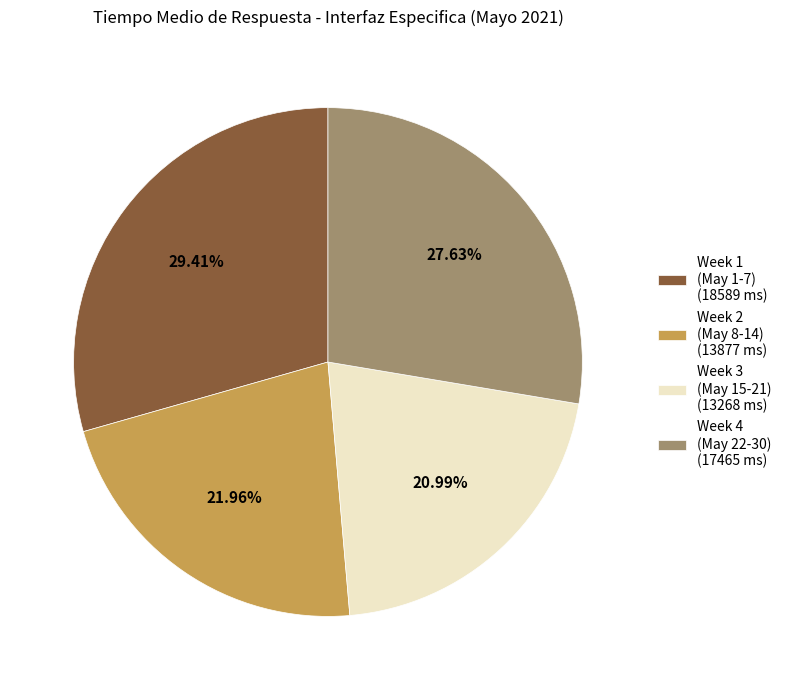

Is the sum of Week 2 (May 8-14) (13877 ms) and Week 3 (May 15-21) (13268 ms) greater than half?

No